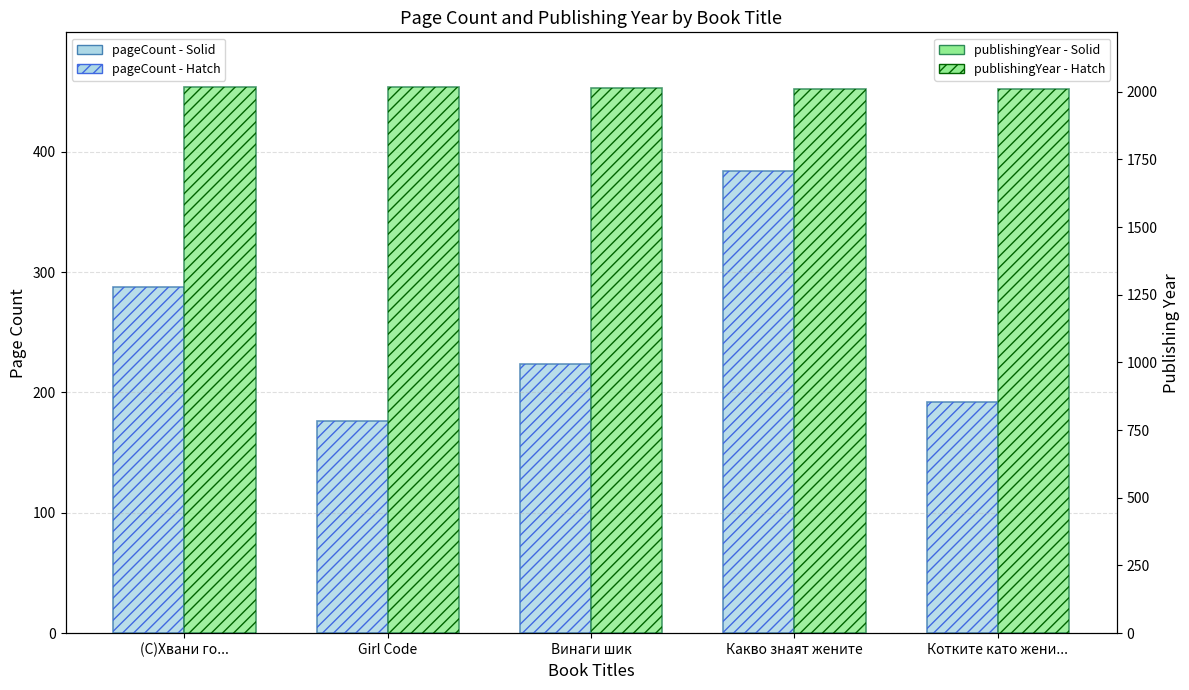

How many data points in pageCount - Hatch are less than 224?

2